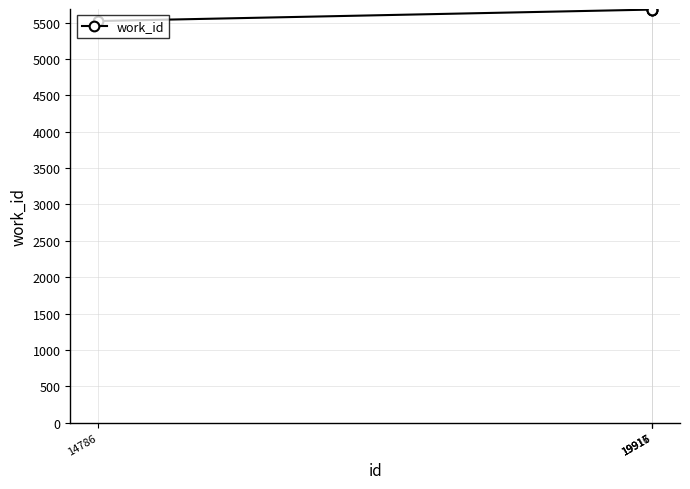

Is this an area chart (filled region under the line)?

No